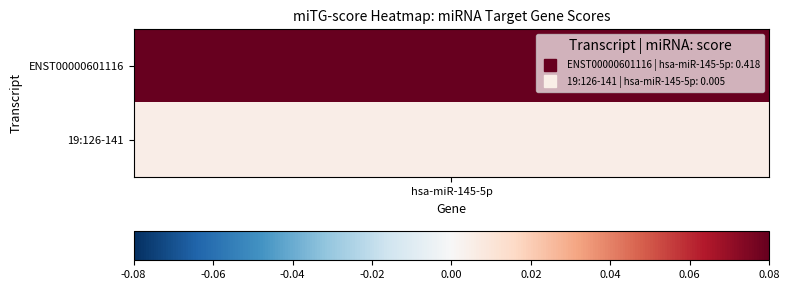

Reading right to left, what are all the values shown in this chart?

1=0.0	0=0.4